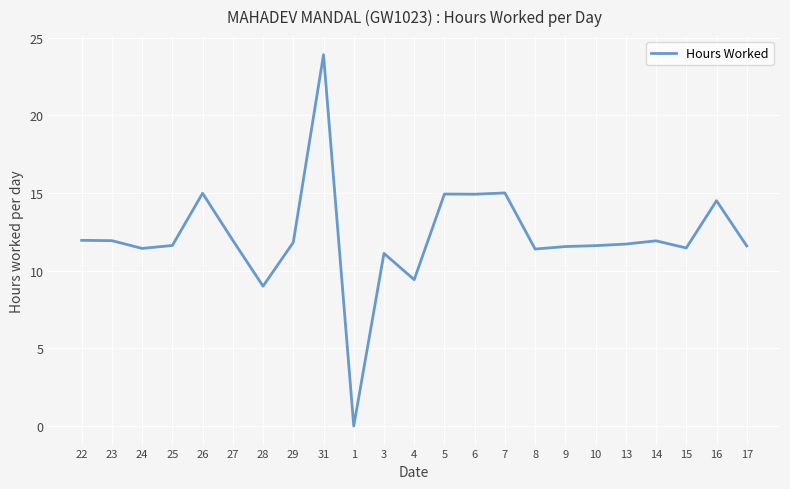

How many lines are shown in the chart?

1